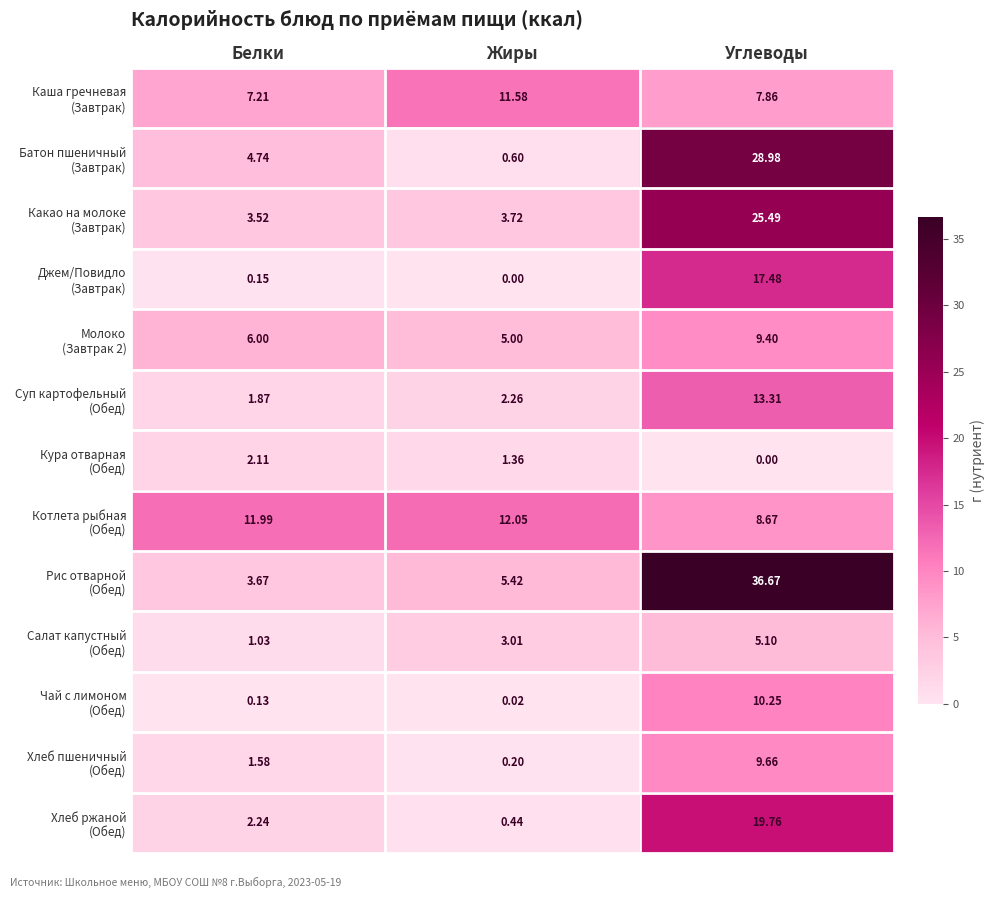

Which category has the highest value across all series?

Углеводы